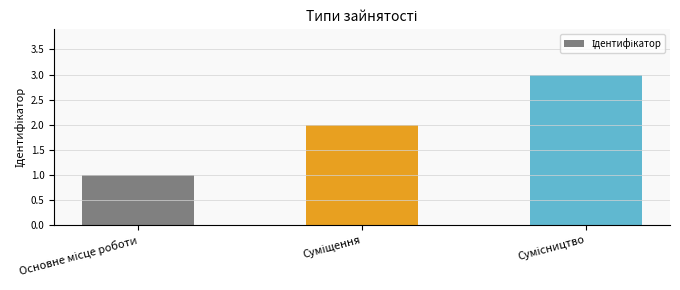

What is the greatest value displayed?

3